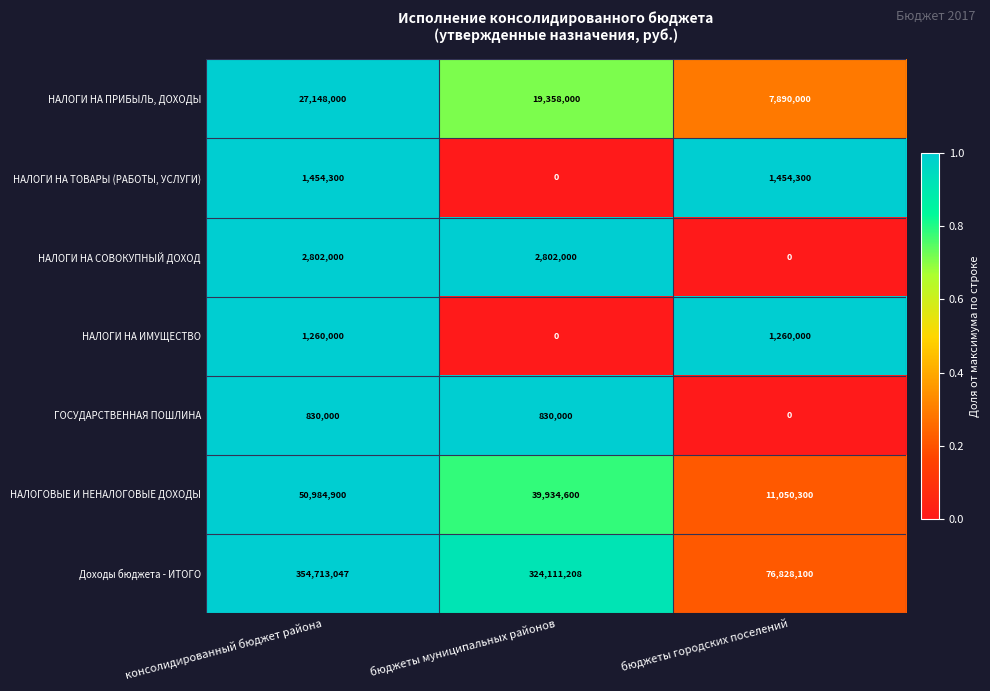

What is the difference between the highest and lowest values at бюджеты муниципальных районов?

324111208